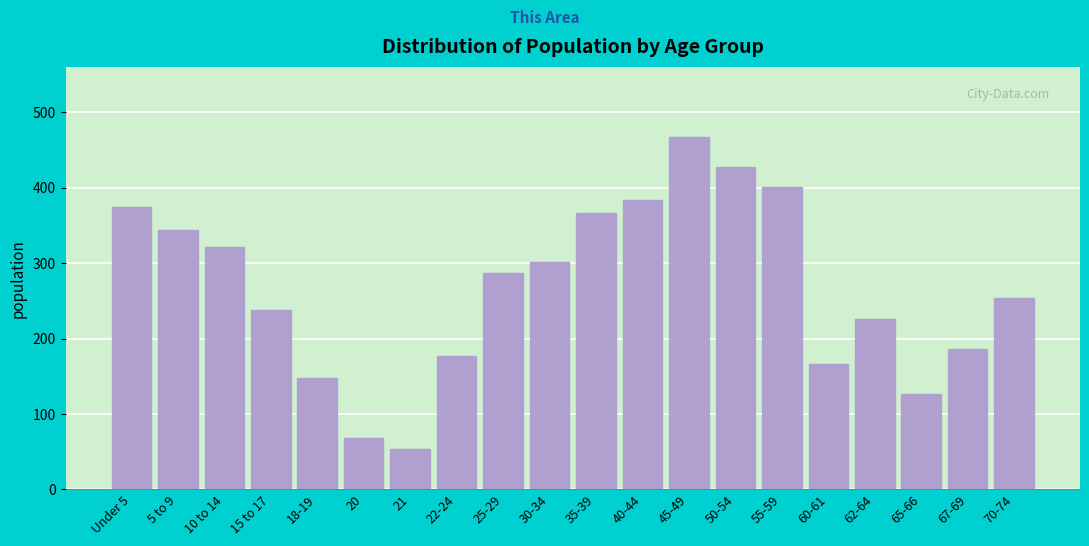

Reading left to right, extract all data points from this chart.

Under 5=374	5 to 9=344	10 to 14=322	15 to 17=238	18-19=148	20=68	21=54	22-24=177	25-29=287	30-34=301	35-39=367	40-44=384	45-49=467	50-54=427	55-59=401	60-61=166	62-64=226	65-66=126	67-69=186	70-74=254